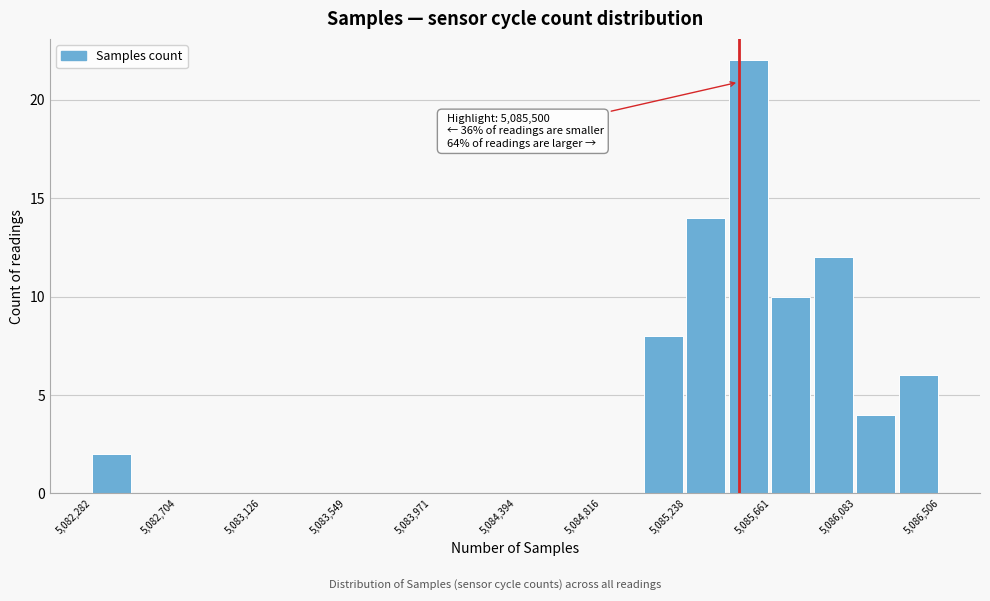

Which range on the x-axis has the tallest bar?

5085450 to 5085650